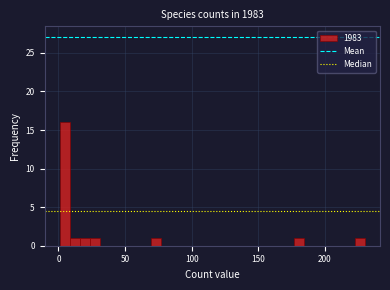

Read against the x-axis, roughly where is the centre of the tallest bar?

5